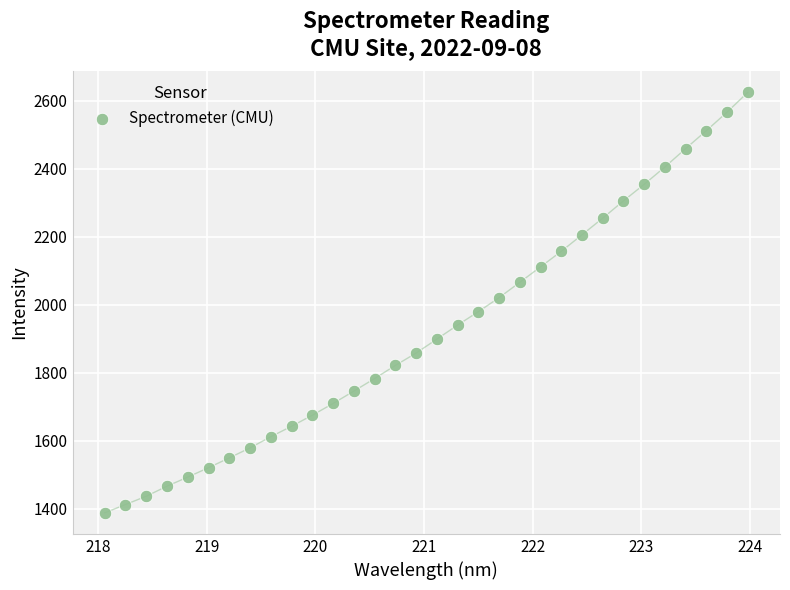

What is the range of Y values (max minus min)?

1237.0